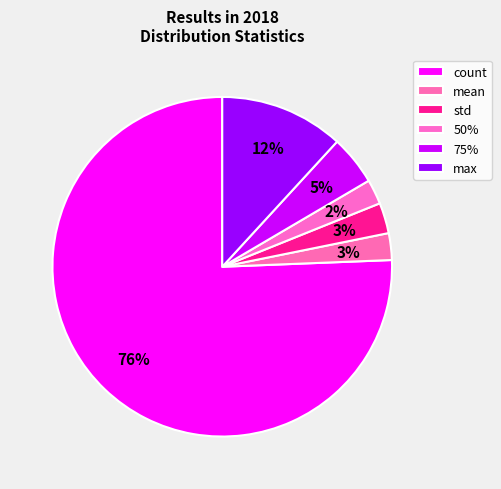

How many segments does this pie chart have?

6